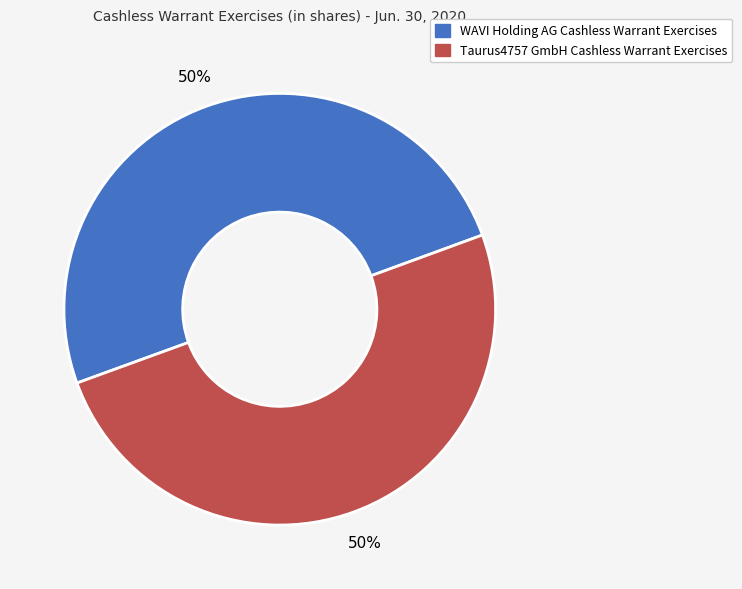

Combined, do WAVI Holding AG Cashless Warrant Exercises and Taurus4757 GmbH Cashless Warrant Exercises account for over 50%?

Yes